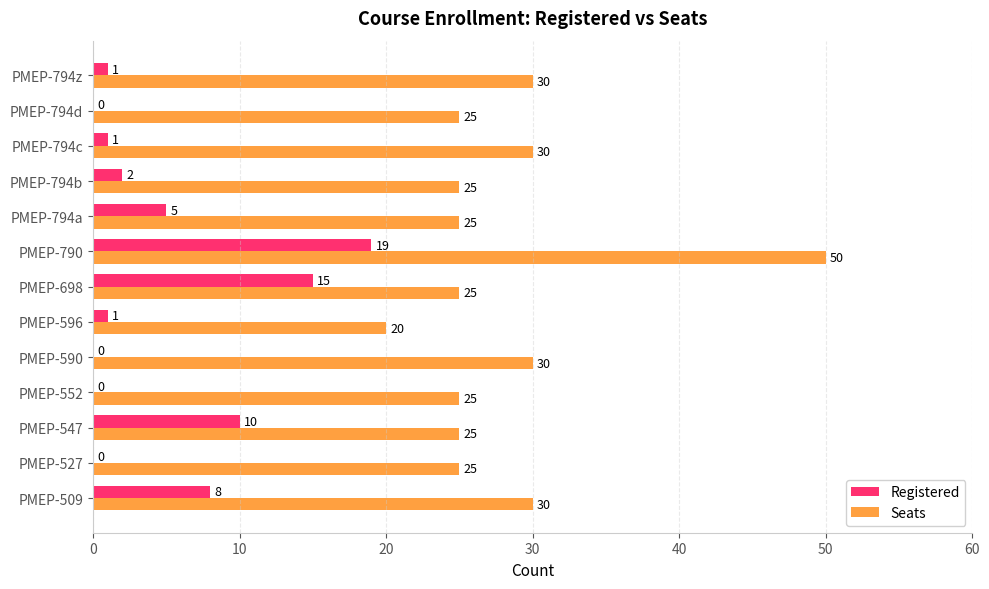

Between PMEP-552 and PMEP-596, which series saw the biggest shift?

Seats